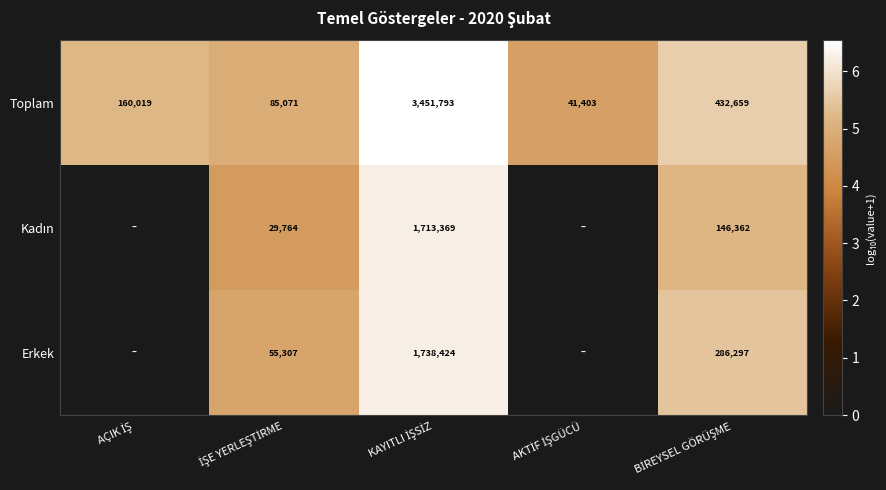

What is the lowest value of the Toplam series?

41403